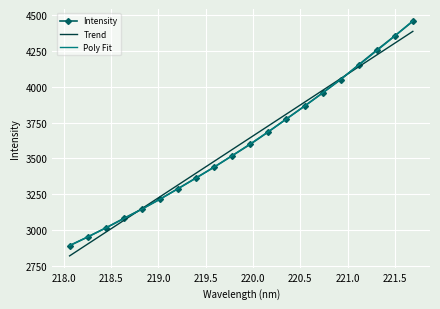

Which has a higher value, 220.7354 or 221.4993?

221.4993